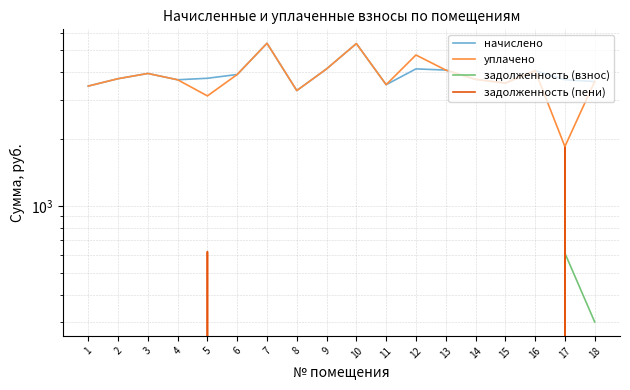

What is the average value of the задолженность (взнос) series?

50.9